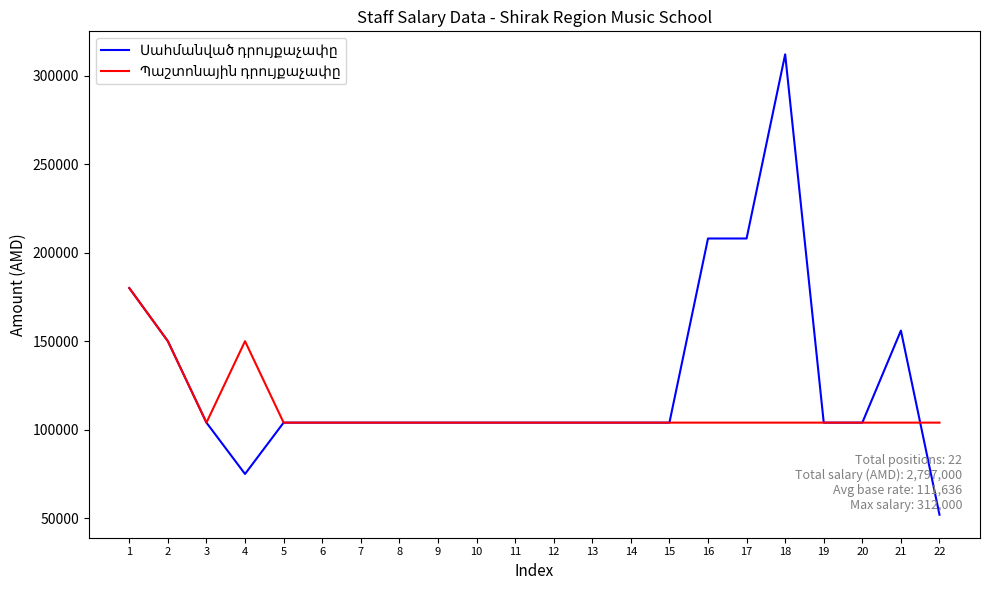

What is the greatest value displayed?

312000